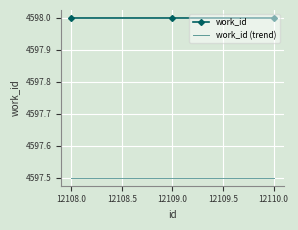

What is the difference between the highest and lowest values at 12110.0?

0.5